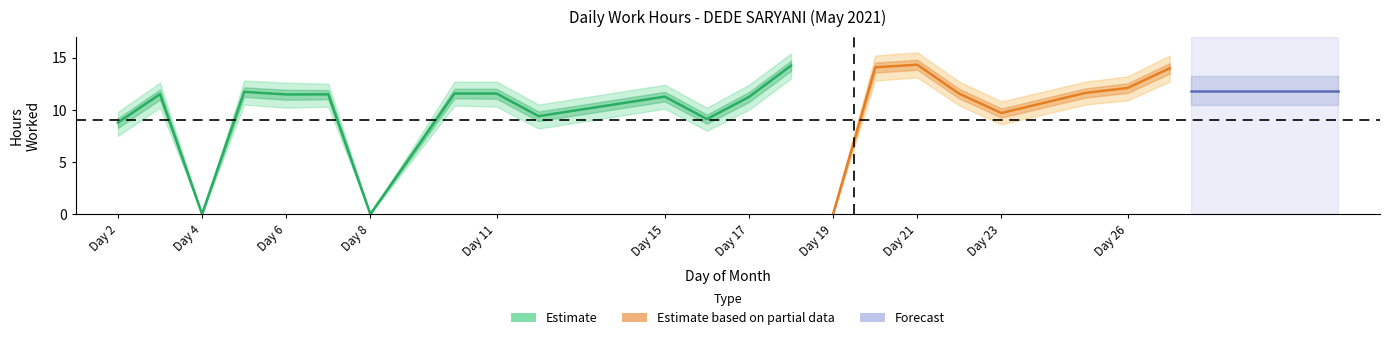

How many interior local valleys does the low series have?

7